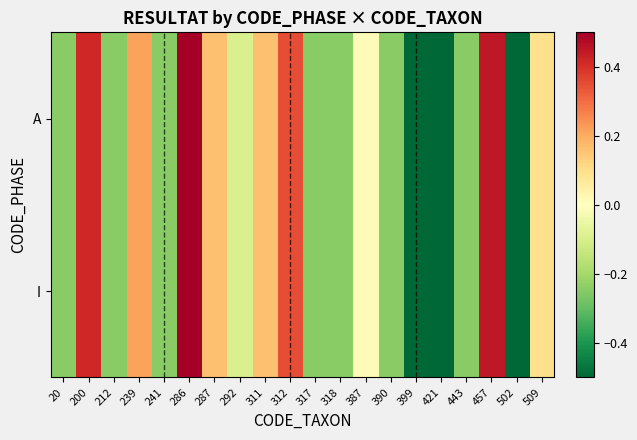

Reading right to left, list all the values displayed in this chart.

A: 509=0.1	502=-0.5	457=0.4	443=-0.2	421=-0.5	399=-0.5	390=-0.2	387=0.0	318=-0.2	317=-0.2	312=0.4	311=0.2	292=-0.1	287=0.2	286=0.5	241=-0.2	239=0.2	212=-0.2	200=0.4	20=-0.2
I: 509=0.1	502=-0.5	457=0.4	443=-0.2	421=-0.5	399=-0.5	390=-0.2	387=0.0	318=-0.2	317=-0.2	312=0.4	311=0.2	292=-0.1	287=0.2	286=0.5	241=-0.2	239=0.2	212=-0.2	200=0.4	20=-0.2